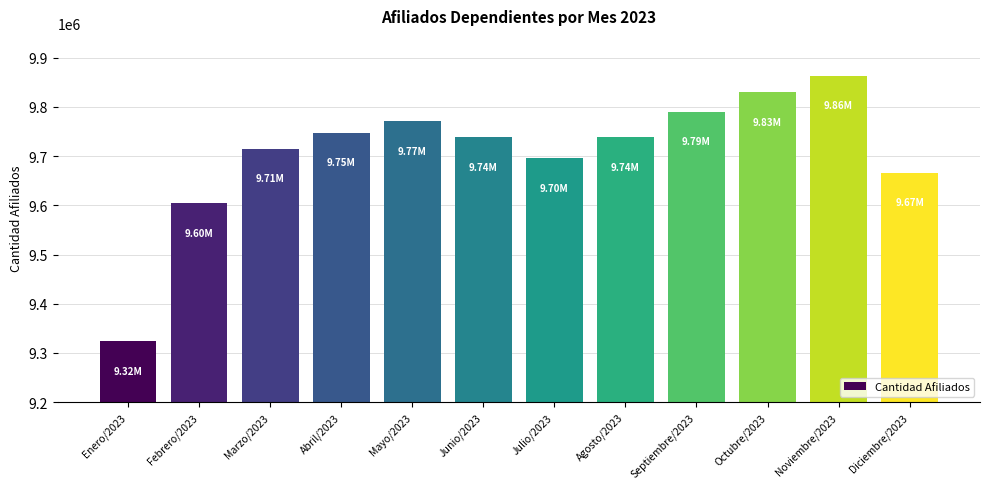

Between Agosto/2023 and Octubre/2023, which is larger?

Octubre/2023